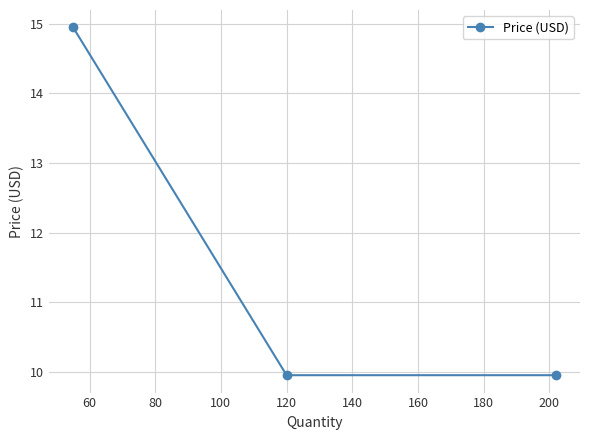

How many values are between 9 and 14?

2